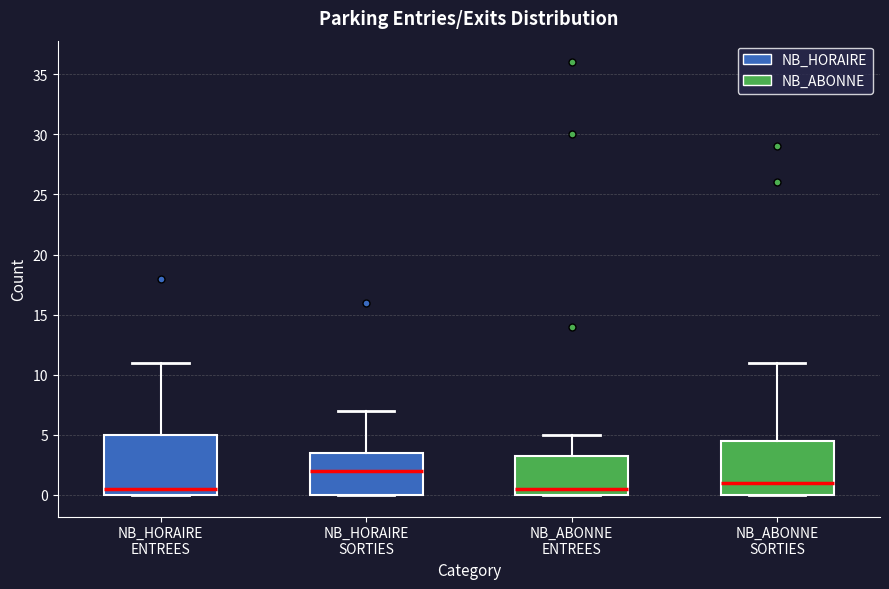

Where does the median line of the box for NB_ABONNE ENTREES sit on the y-axis? The values are not printed on the chart, so give them approximately, as read against the axis.

0.5